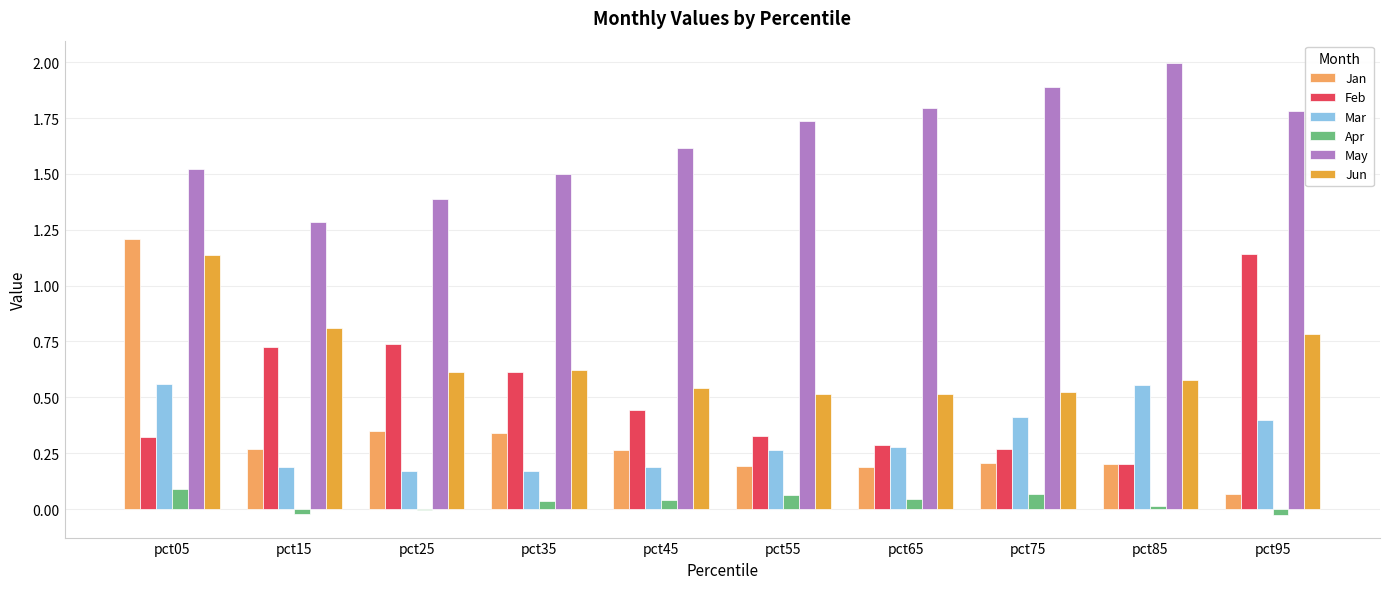

At which category is the sum across all series the highest?

pct05